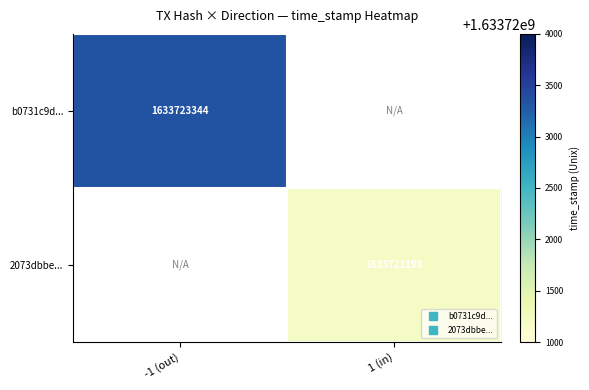

Is it true that b0731c9d... equals 1633723344.0 at -1 (out)?

True